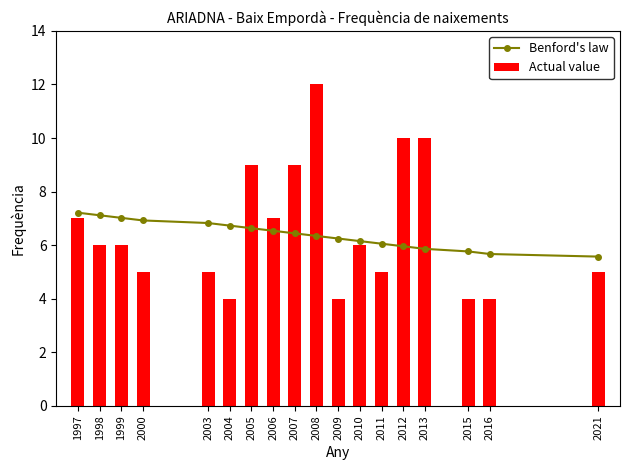

At which label does Benford's law first exceed 6?

1997